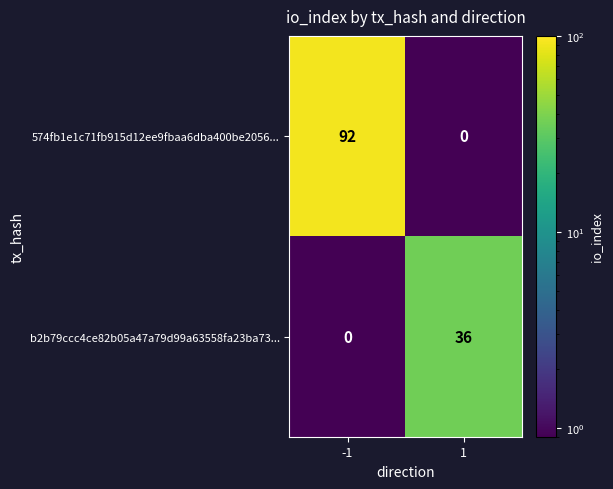

At how many categories does at least one series exceed 87?

1